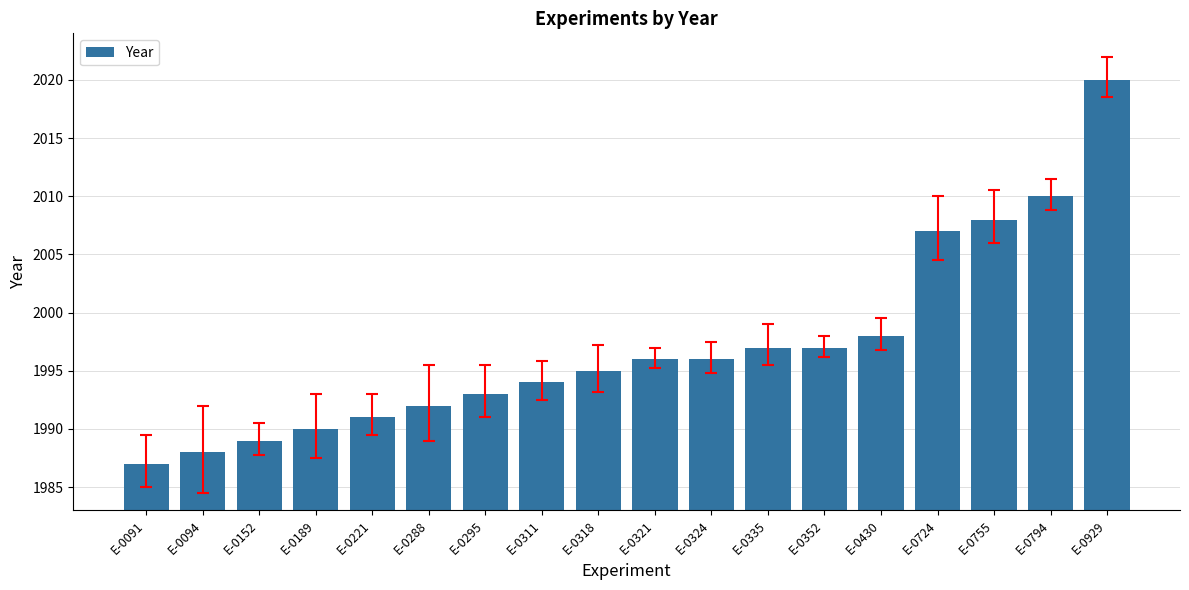

Are the bars grouped side by side (vs. stacked)?

No